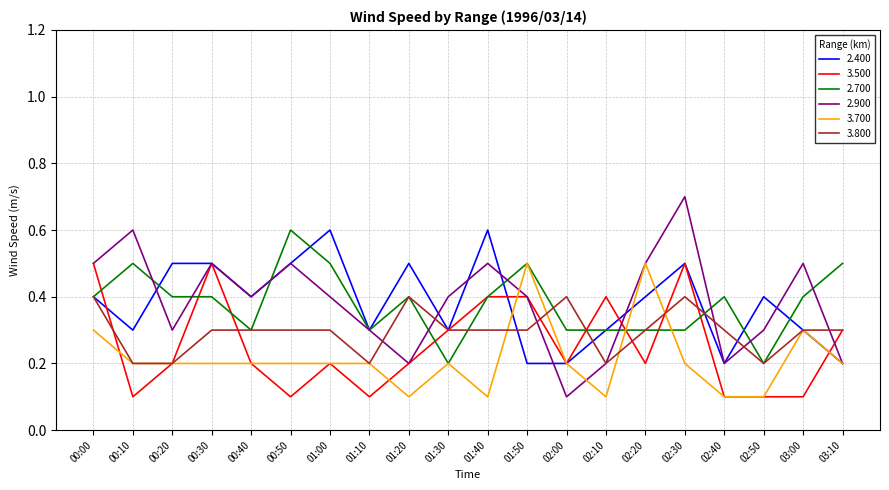

Which series changed the most between 00:40 and 02:20?

3.700